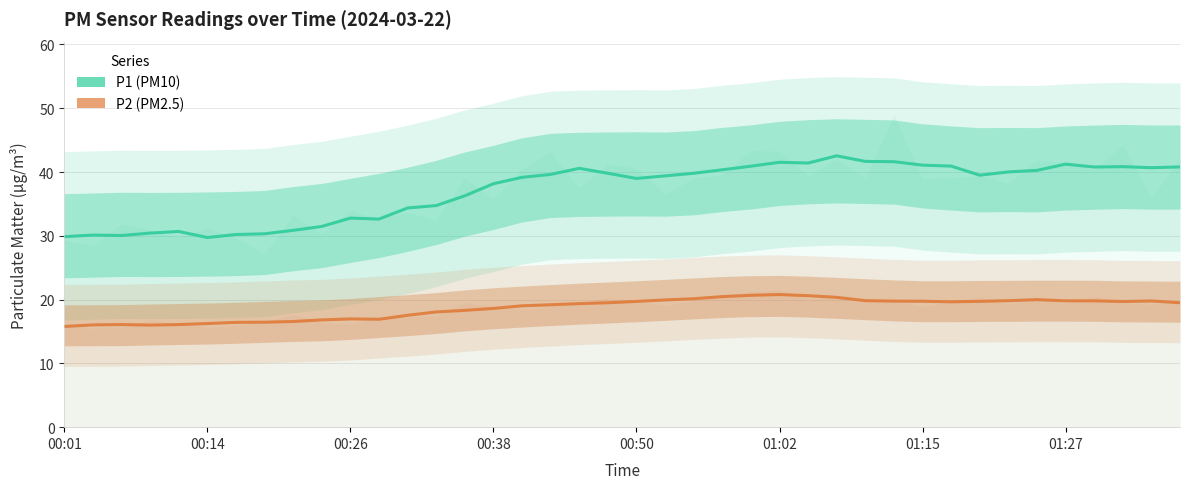

Reading right to left, list all the values displayed in this chart.

P1 (PM10): 40.8	40.7	40.8	40.8	41.2	40.3	40.0	39.5	40.9	41.1	41.6	41.7	42.5	41.4	41.5	40.9	40.4	39.8	39.4	39.0	39.8	40.6	39.6	39.2	38.2	36.3	34.7	34.4	32.6	32.8	31.5	30.9	30.3	30.2	29.7	30.7	30.4	30.0	30.1	29.9
P2 (PM2.5): 19.5	19.8	19.7	19.8	19.8	20.0	19.8	19.7	19.7	19.7	19.8	19.8	20.4	20.6	20.8	20.7	20.5	20.1	19.9	19.7	19.5	19.4	19.2	19.0	18.6	18.3	18.1	17.5	16.9	17.0	16.8	16.6	16.5	16.4	16.2	16.1	16.0	16.1	16.0	15.8